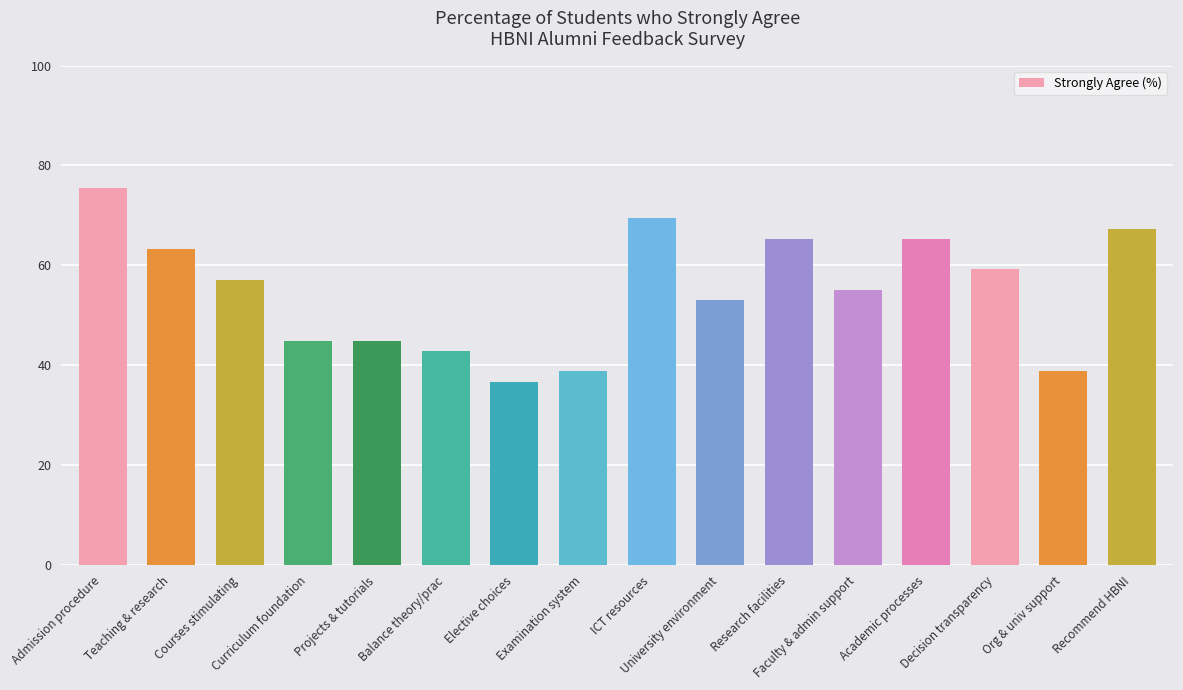

At which category does the chart reach its minimum across all series?

Elective choices